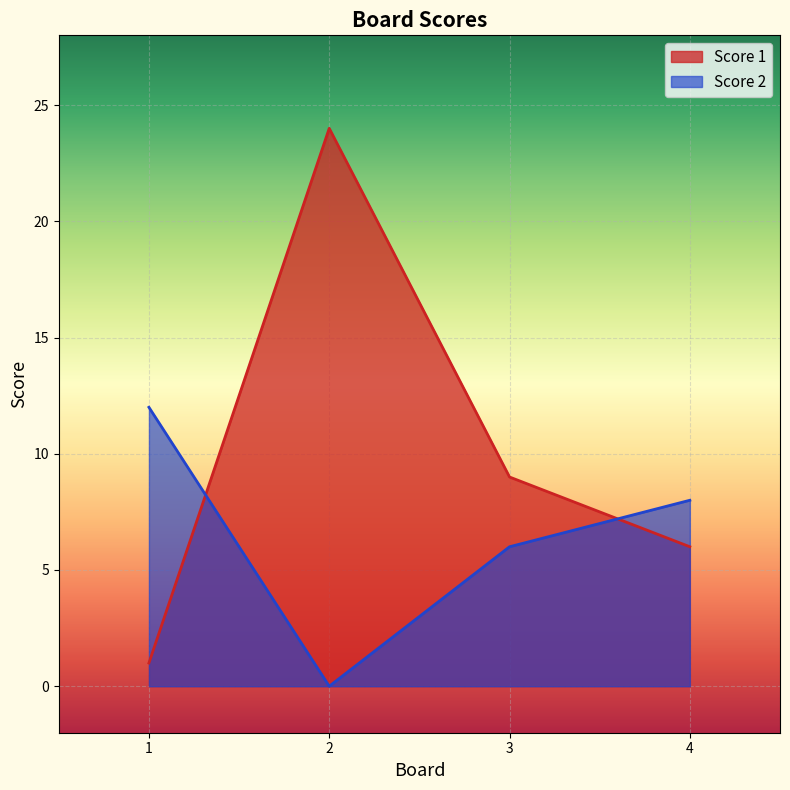

Where is the first local maximum for Score 1?

2